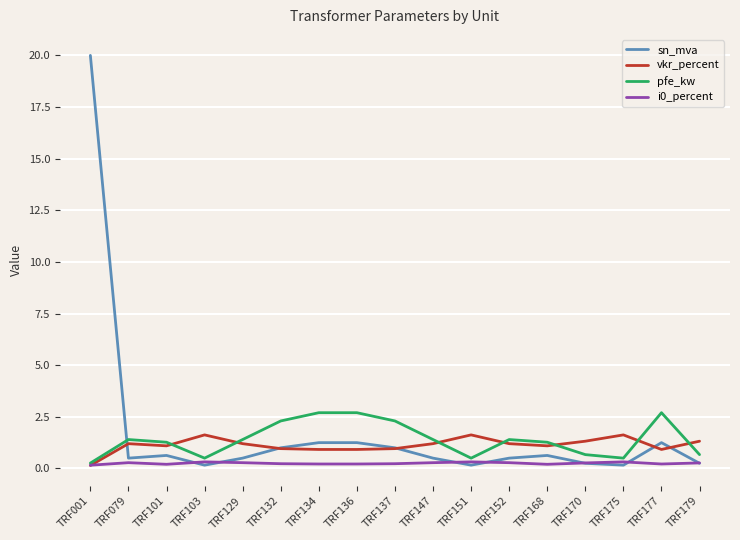

Between TRF129 and TRF137, which series saw the biggest shift?

pfe_kw